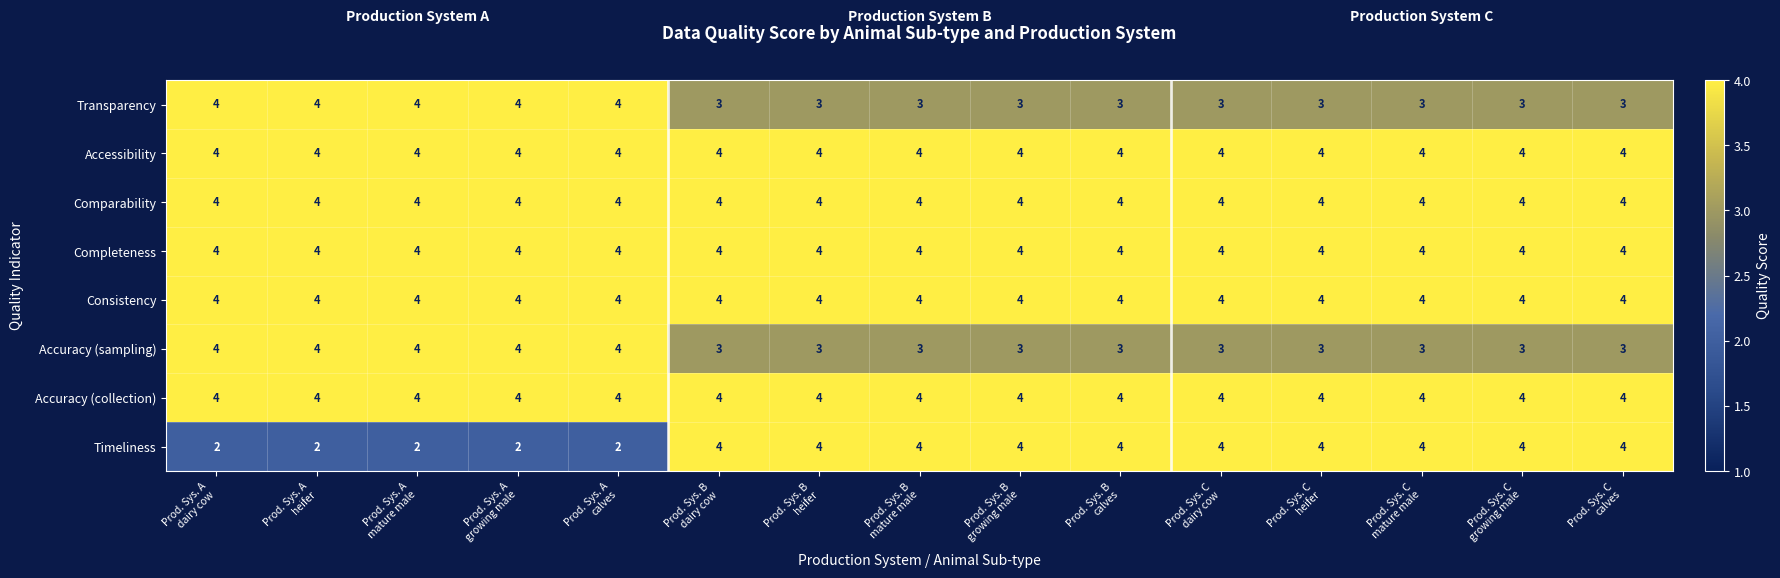

At how many categories does at least one series exceed 2?

15